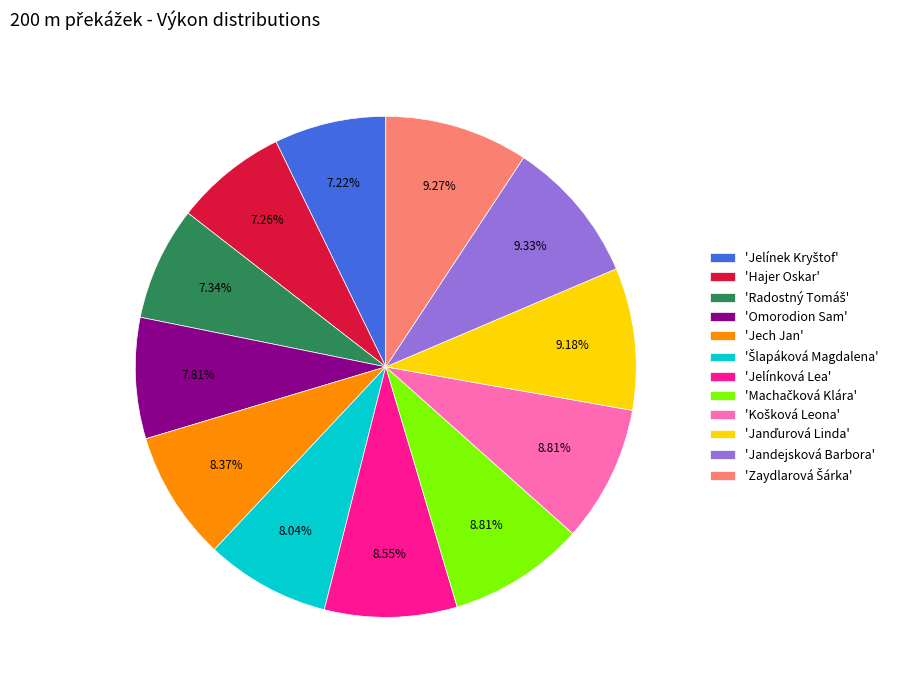

Count the number of slices in the pie.

12